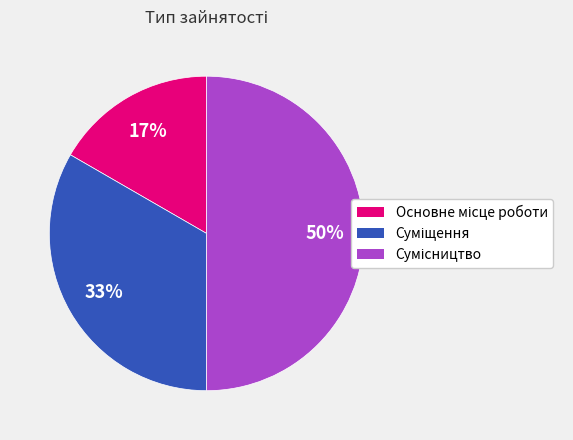

How many segments does this pie chart have?

3